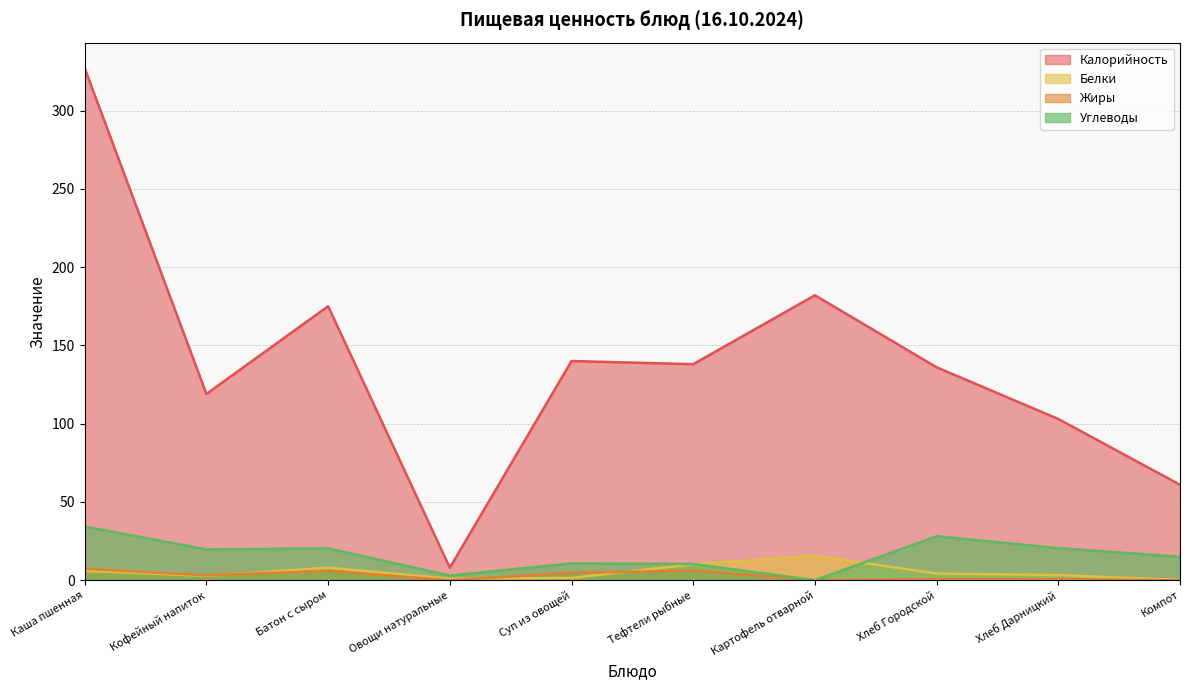

The value of Жиры at Кофейный напиток is 2.2. True or false?

False